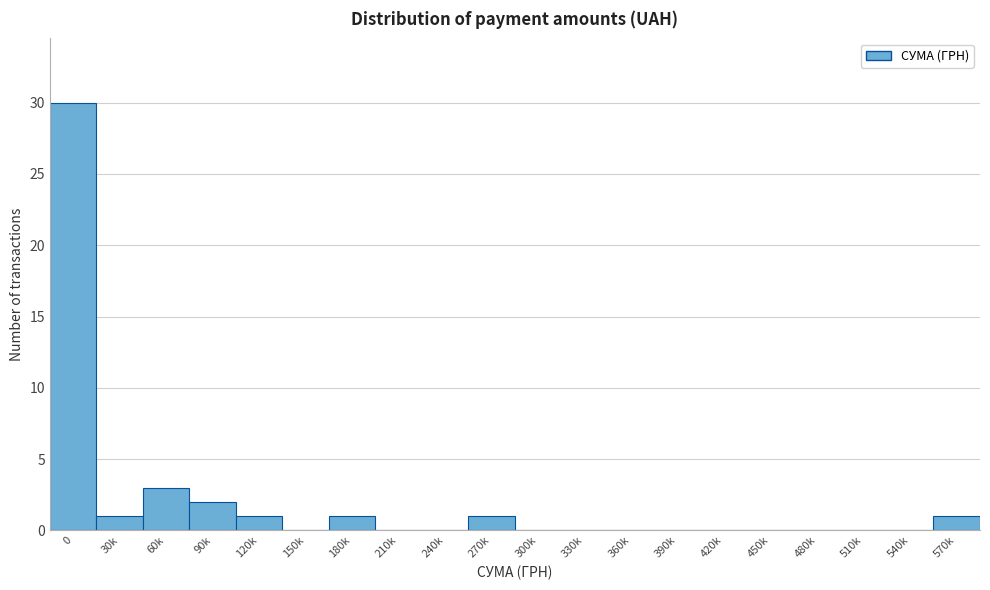

Reading right to left, list all the values displayed in this chart.

570k=1	540k=0	510k=0	480k=0	450k=0	420k=0	390k=0	360k=0	330k=0	300k=0	270k=1	240k=0	210k=0	180k=1	150k=0	120k=1	90k=2	60k=3	30k=1	0=30